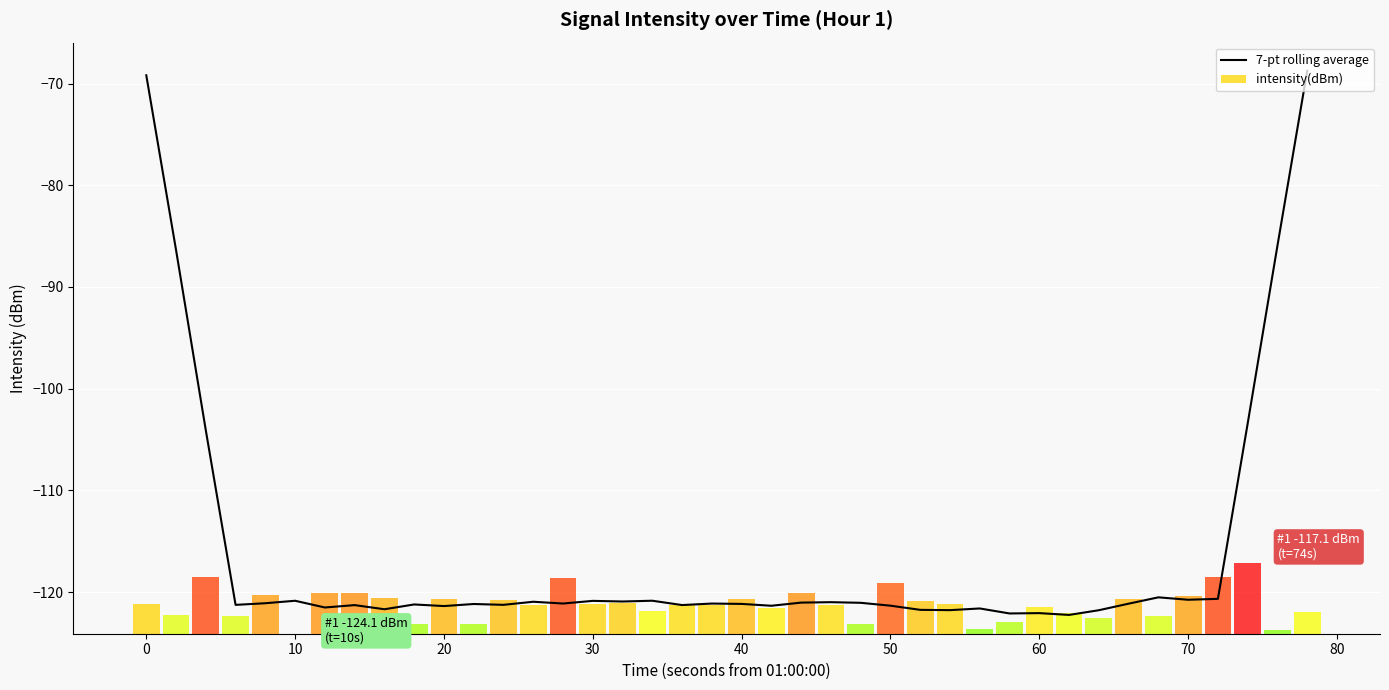

What is the lowest value of the 7-pt rolling average series?

-122.2